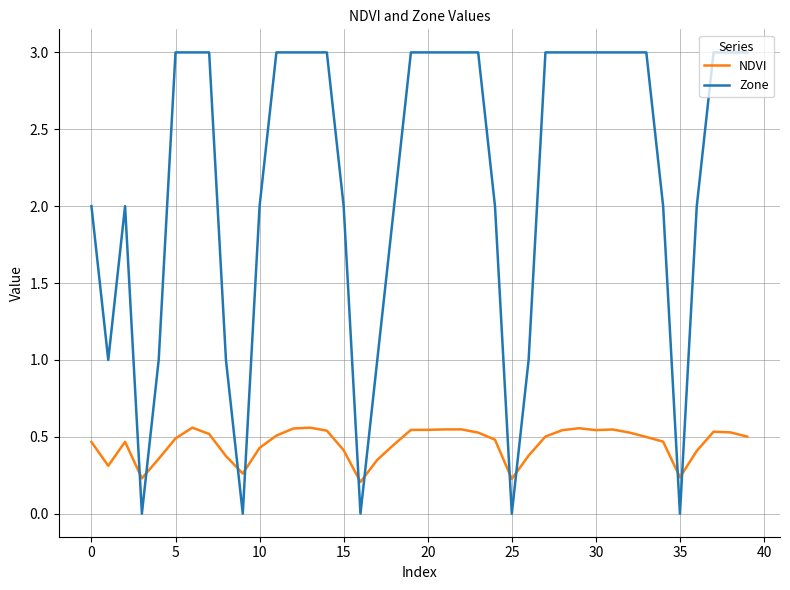

What is the average value of the Zone series?

2.2